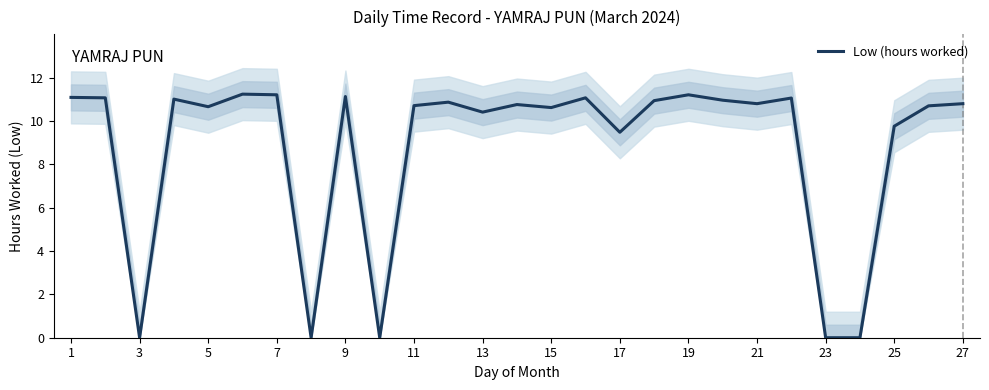

What is the greatest value displayed?

11.2